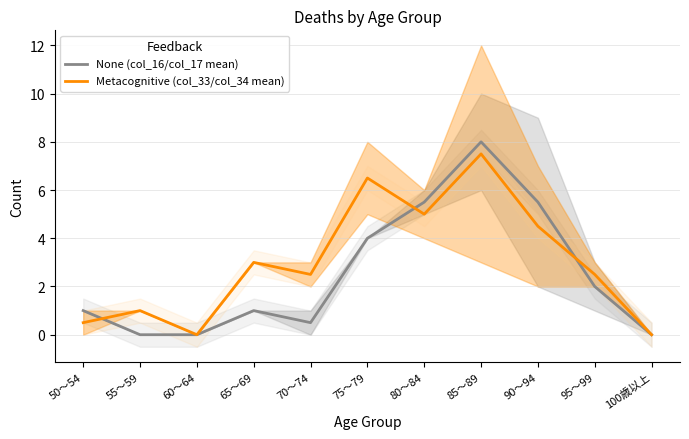

The None (col_16/col_17 mean) series shows 0.0 at 100歳以上. True or false?

True